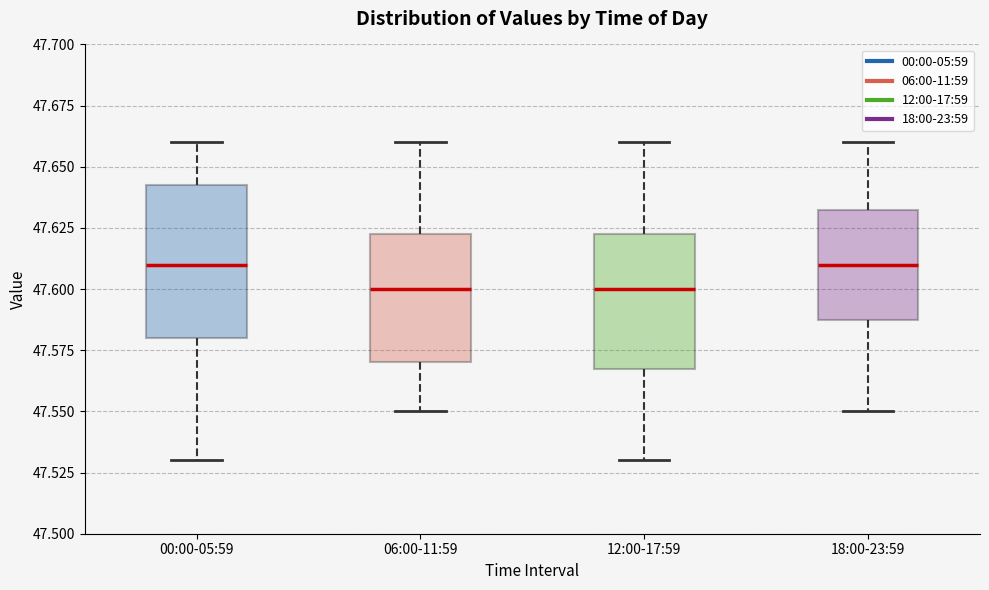

Reading left to right, read every box against the y-axis: the position of its median line, the range the box covers, and the ends of its whiskers. The values are not printed on the chart, so give them approximately, as read against the axis.

00:00-05:59: median 47.610, box 47.580 to 47.645, whiskers 47.530 to 47.660
06:00-11:59: median 47.600, box 47.570 to 47.625, whiskers 47.550 to 47.660
12:00-17:59: median 47.600, box 47.570 to 47.625, whiskers 47.530 to 47.660
18:00-23:59: median 47.610, box 47.590 to 47.635, whiskers 47.550 to 47.660